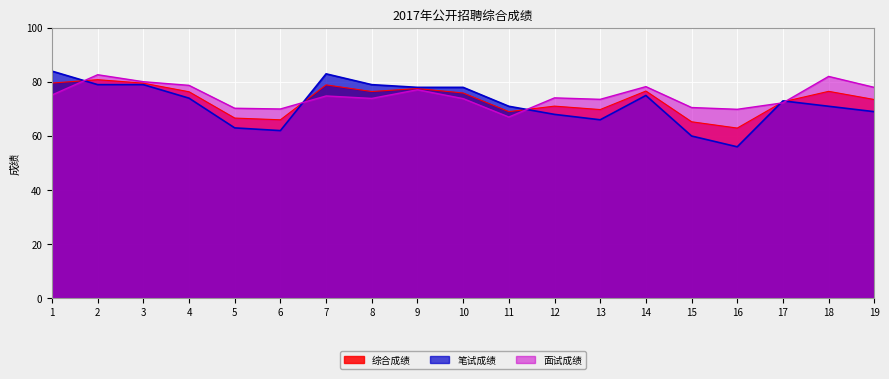

Is it true that 综合成绩 equals 31.4 at 5?

False